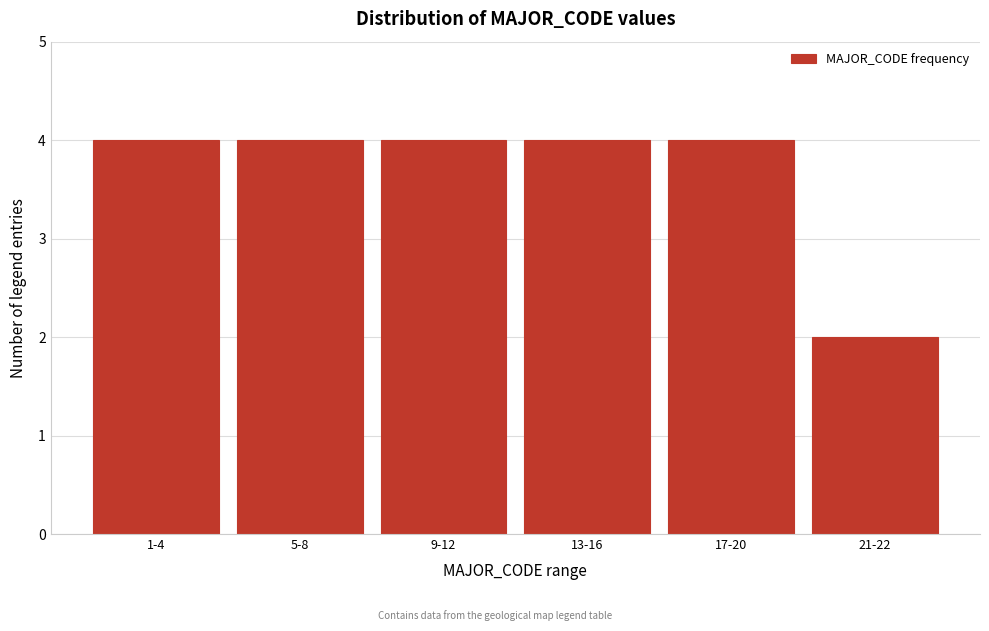

Reading left to right, transcribe all the data shown in this chart.

4	4	4	4	4	2